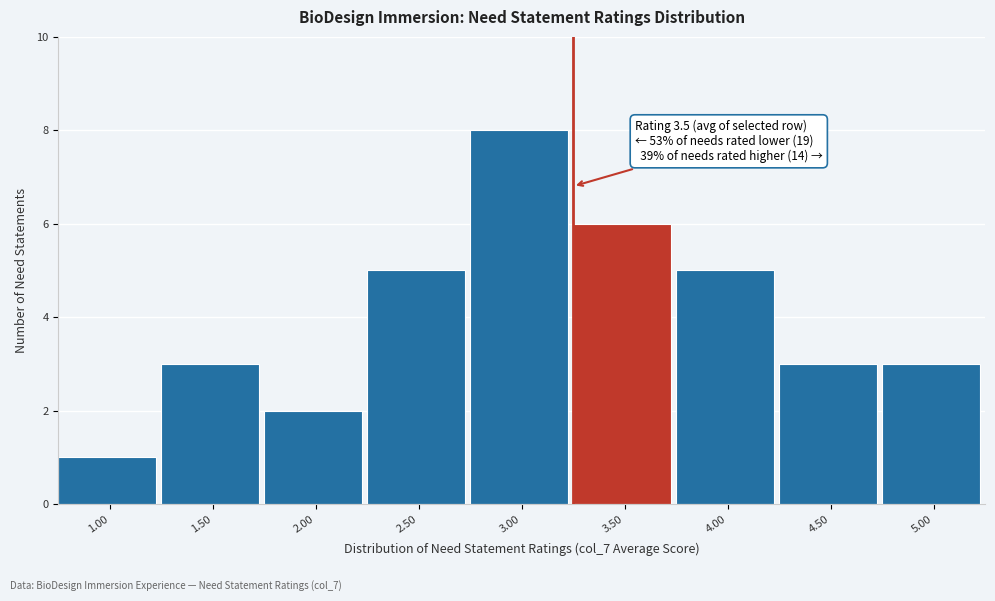

Reading left to right, what are all the values shown in this chart?

1.00=1	1.50=3	2.00=2	2.50=5	3.00=8	3.50=6	4.00=5	4.50=3	5.00=3